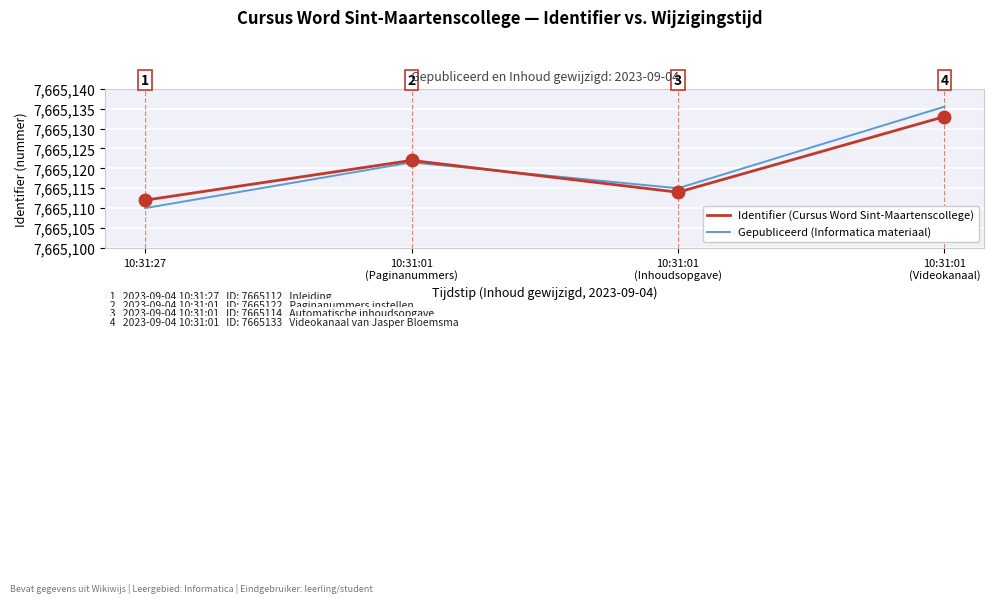

Does the chart display data point markers on the line(s)?

No